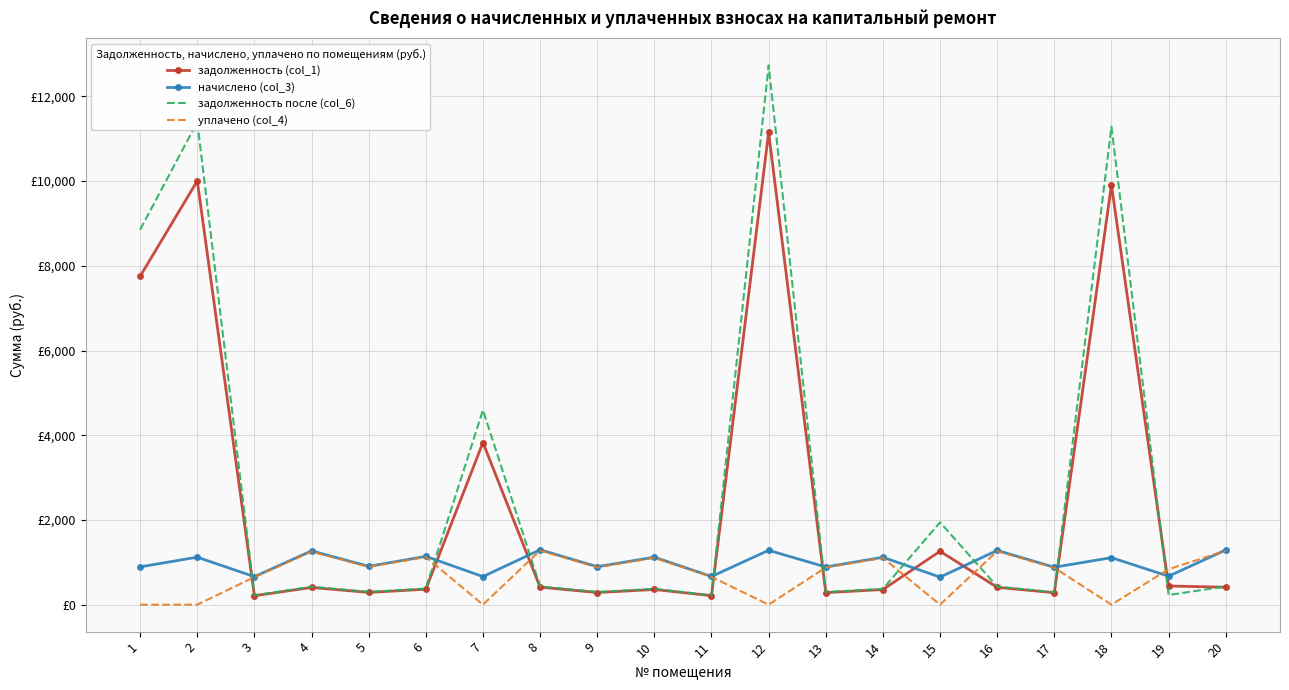

At which label does задолженность после (col_6) first exceed 423?

1